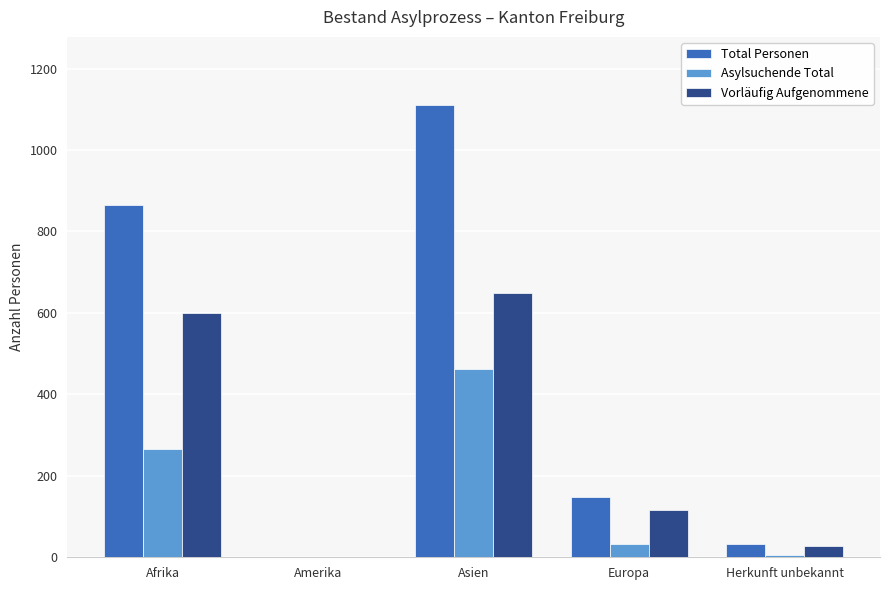

Is it true that Asylsuchende Total equals 463 at Asien?

True